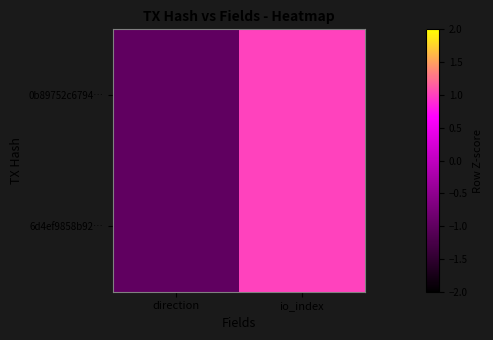

Reading right to left, extract all data points from this chart.

0b89752c6794…: io_index=1	direction=-1
6d4ef9858b92…: io_index=1	direction=-1